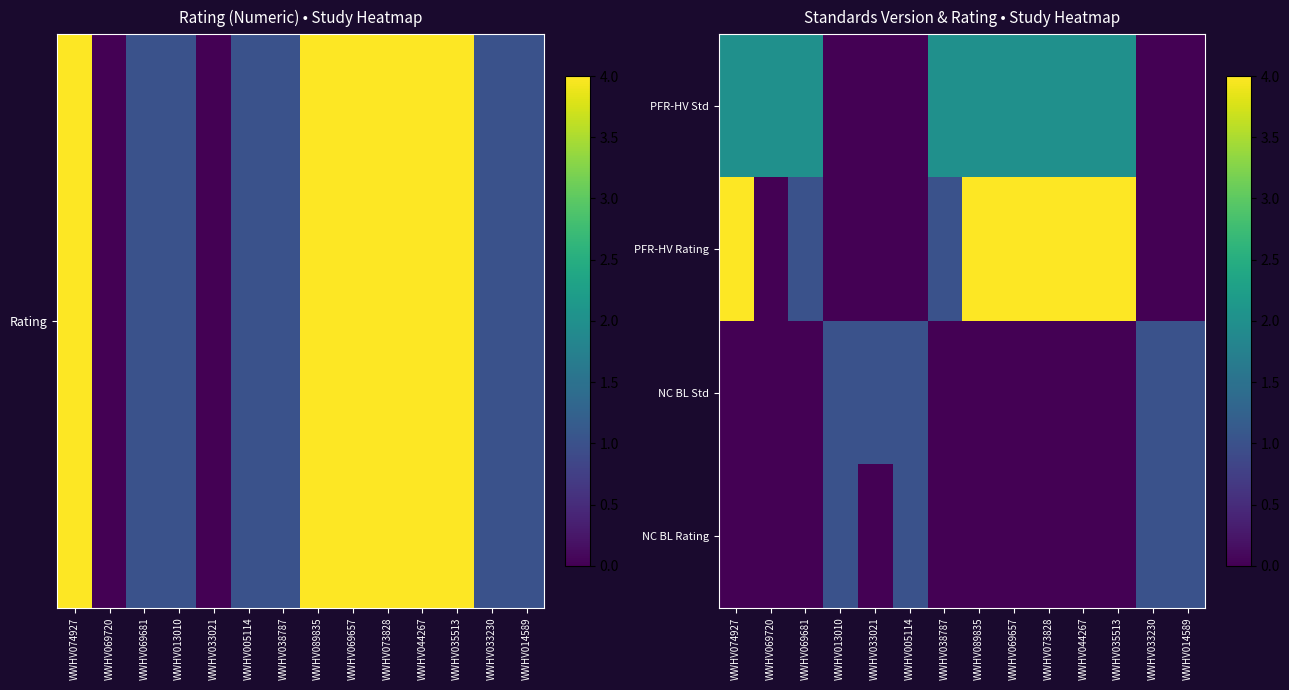

Reading right to left, transcribe all the data shown in this chart.

PFR-HV Std: WWHV014589=0	WWHV033230=0	WWHV035513=2	WWHV044267=2	WWHV073828=2	WWHV069657=2	WWHV089835=2	WWHV038787=2	WWHV005114=0	WWHV033021=0	WWHV013010=0	WWHV069681=2	WWHV069720=2	WWHV074927=2
PFR-HV Rating: WWHV014589=0	WWHV033230=0	WWHV035513=4	WWHV044267=4	WWHV073828=4	WWHV069657=4	WWHV089835=4	WWHV038787=1	WWHV005114=0	WWHV033021=0	WWHV013010=0	WWHV069681=1	WWHV069720=0	WWHV074927=4
NC BL Std: WWHV014589=1	WWHV033230=1	WWHV035513=0	WWHV044267=0	WWHV073828=0	WWHV069657=0	WWHV089835=0	WWHV038787=0	WWHV005114=1	WWHV033021=1	WWHV013010=1	WWHV069681=0	WWHV069720=0	WWHV074927=0
NC BL Rating: WWHV014589=1	WWHV033230=1	WWHV035513=0	WWHV044267=0	WWHV073828=0	WWHV069657=0	WWHV089835=0	WWHV038787=0	WWHV005114=1	WWHV033021=0	WWHV013010=1	WWHV069681=0	WWHV069720=0	WWHV074927=0